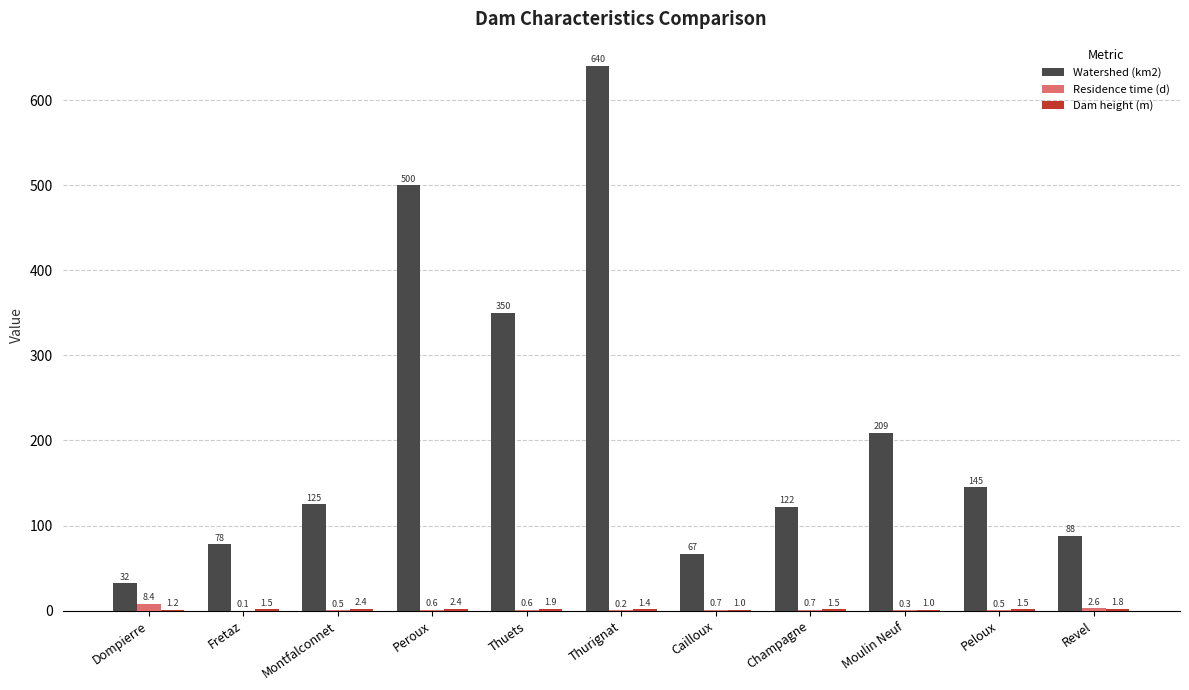

What is the sum of the Watershed (km2) values at Dompierre and Peroux?

532.0